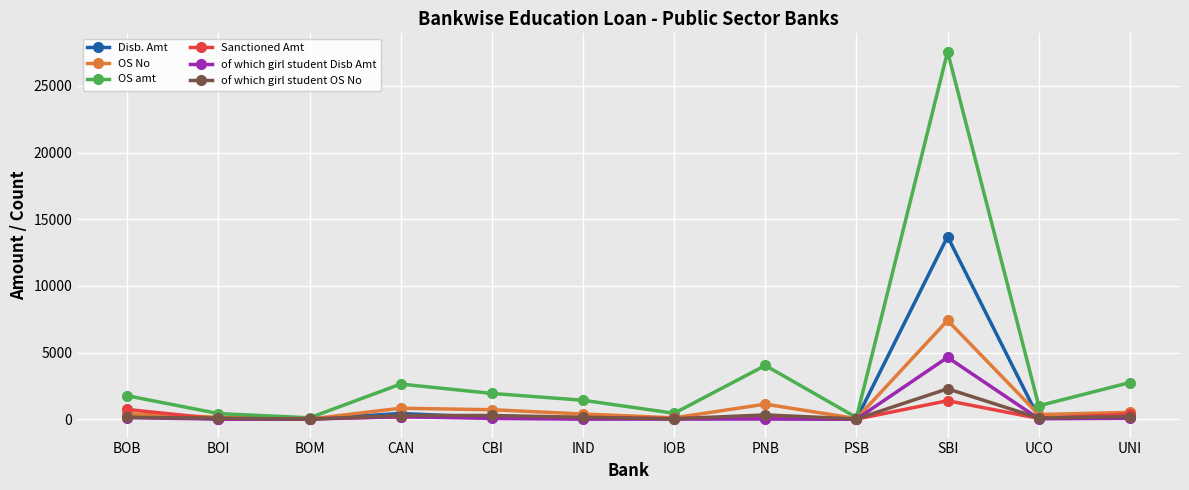

How many lines are shown in the chart?

6